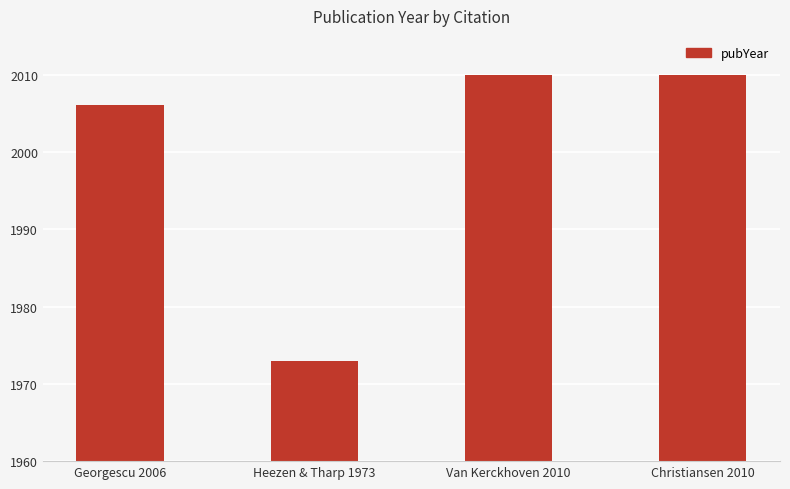

How many distinct data groups are displayed?

1